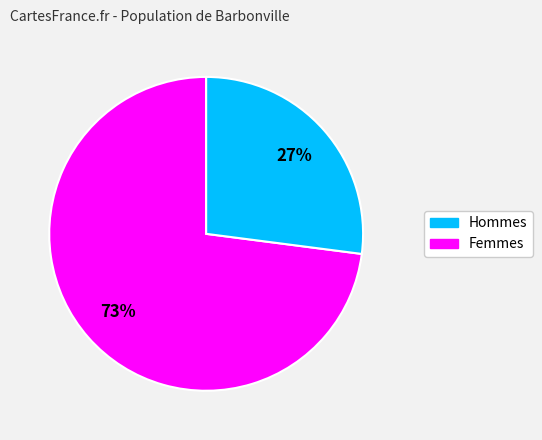

To the nearest percent, what is the difference between the largest and smallest slice percentages?

46%